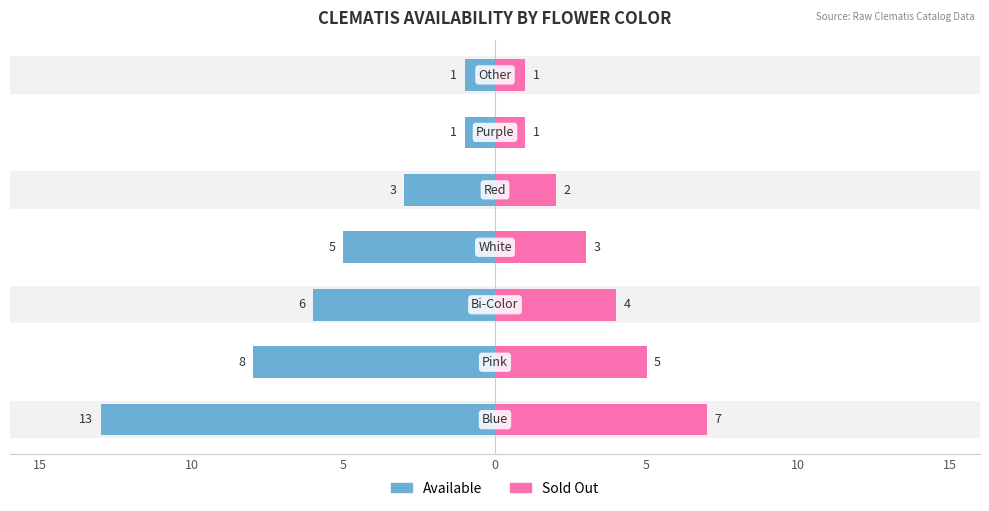

What are all the series names shown in the legend?

Available, Sold Out